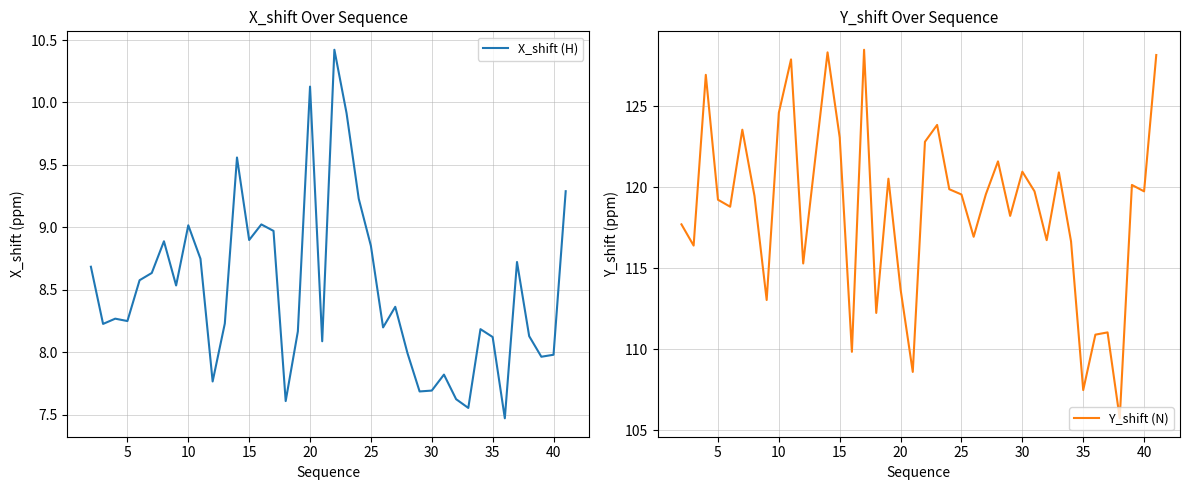

Rank the series by their average value, from lowest to highest.

X_shift (H), Y_shift (N)